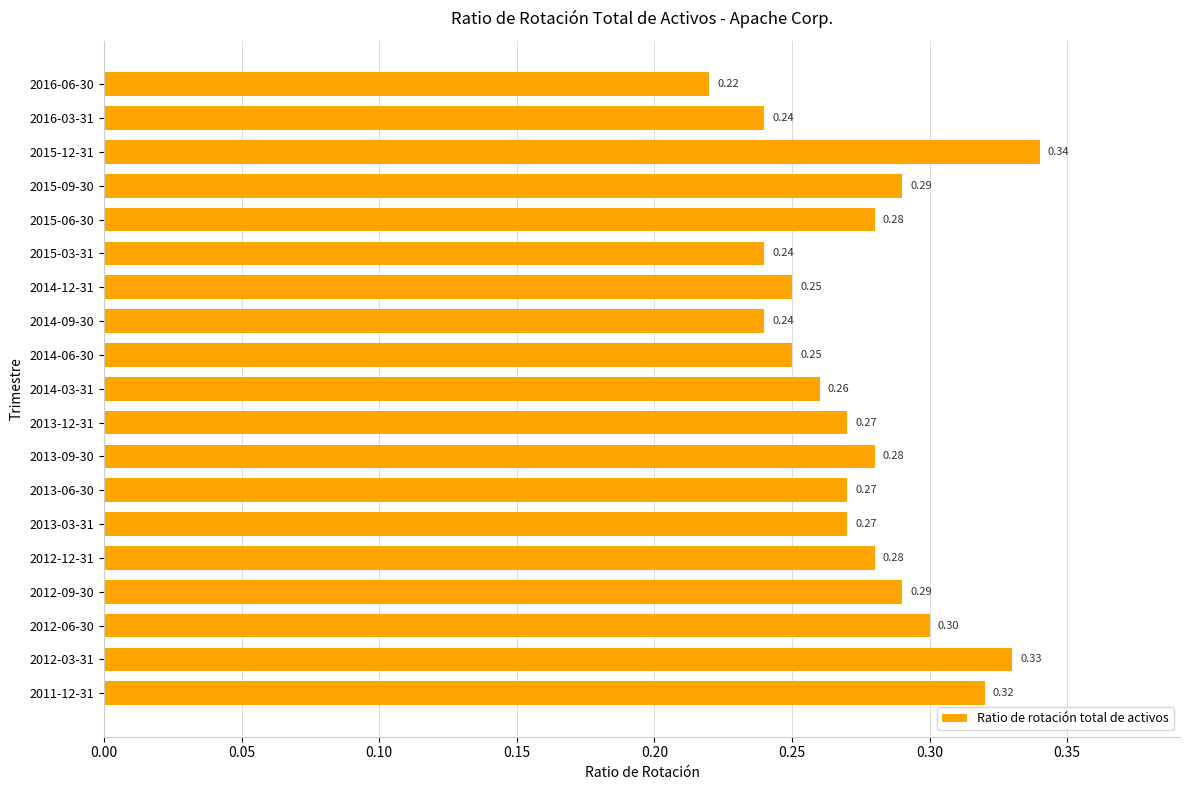

Between 2014-12-31 and 2013-12-31, which is larger?

2013-12-31